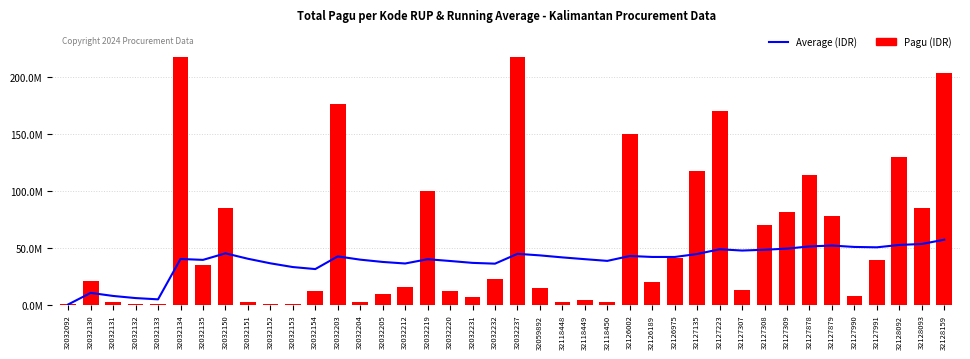

At which category is the sum across all series the highest?

32032237